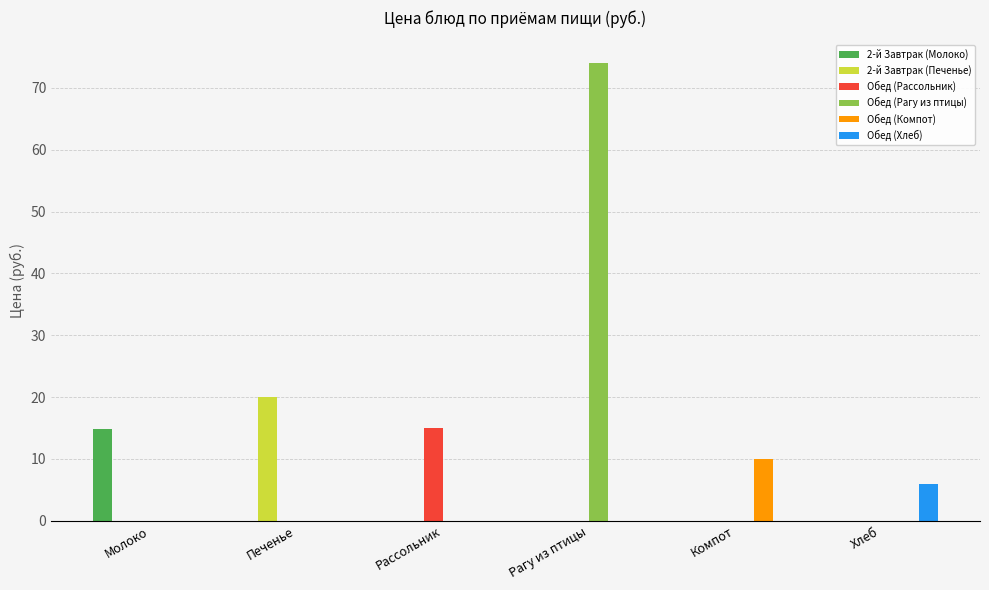

Is it true that Обед (Рассольник) equals -6.9 at Молоко?

False